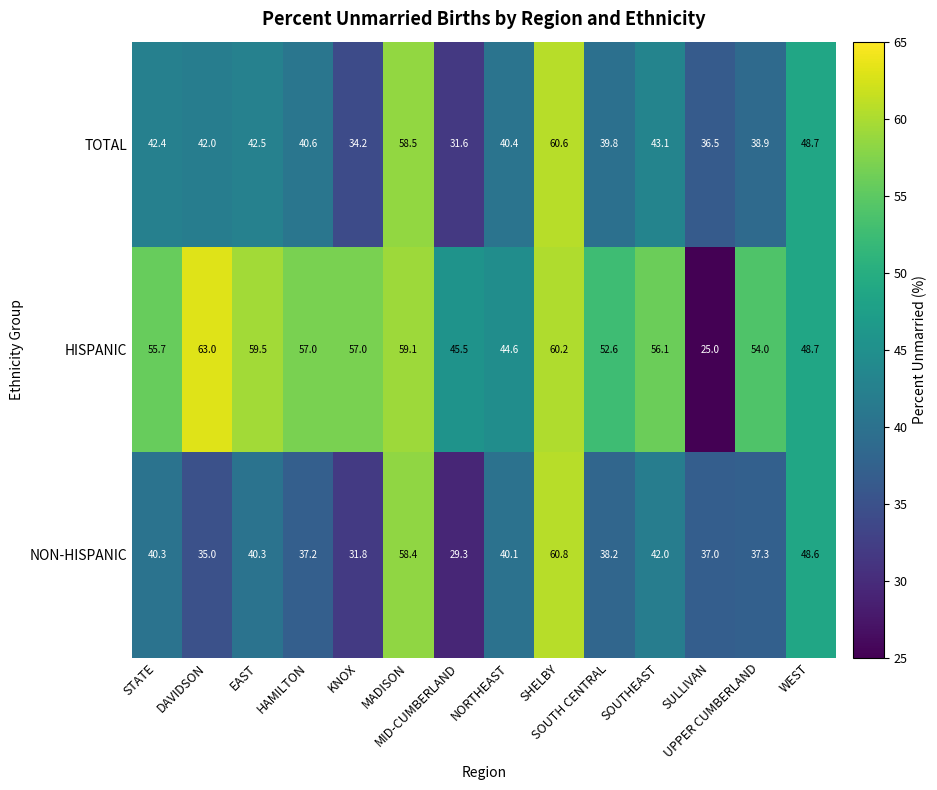

Which label corresponds to the largest value in the chart?

DAVIDSON